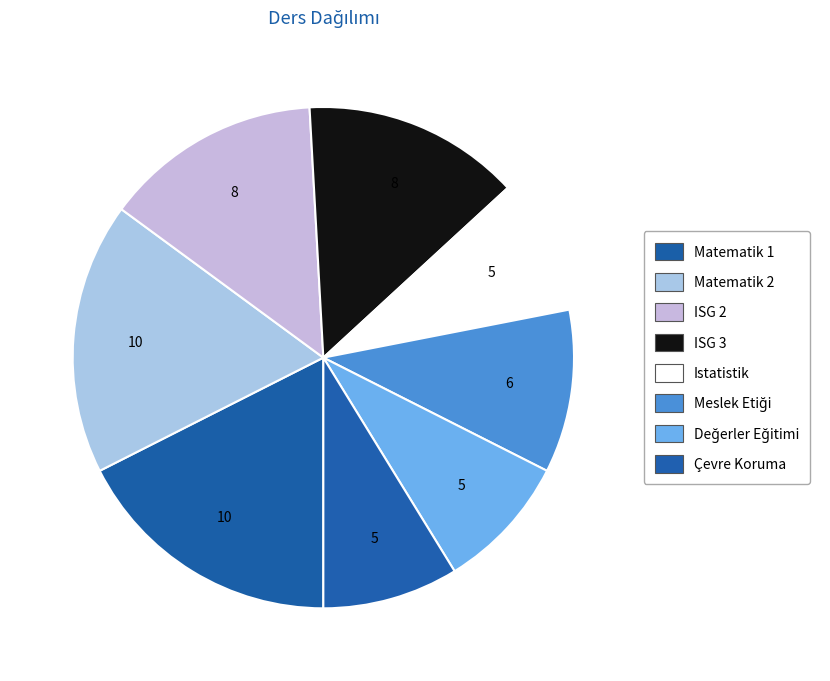

Rank the categories by value from lowest to highest.

Istatistik, Değerler Eğitimi, Çevre Koruma, Meslek Etiği, ISG 2, ISG 3, Matematik 1, Matematik 2